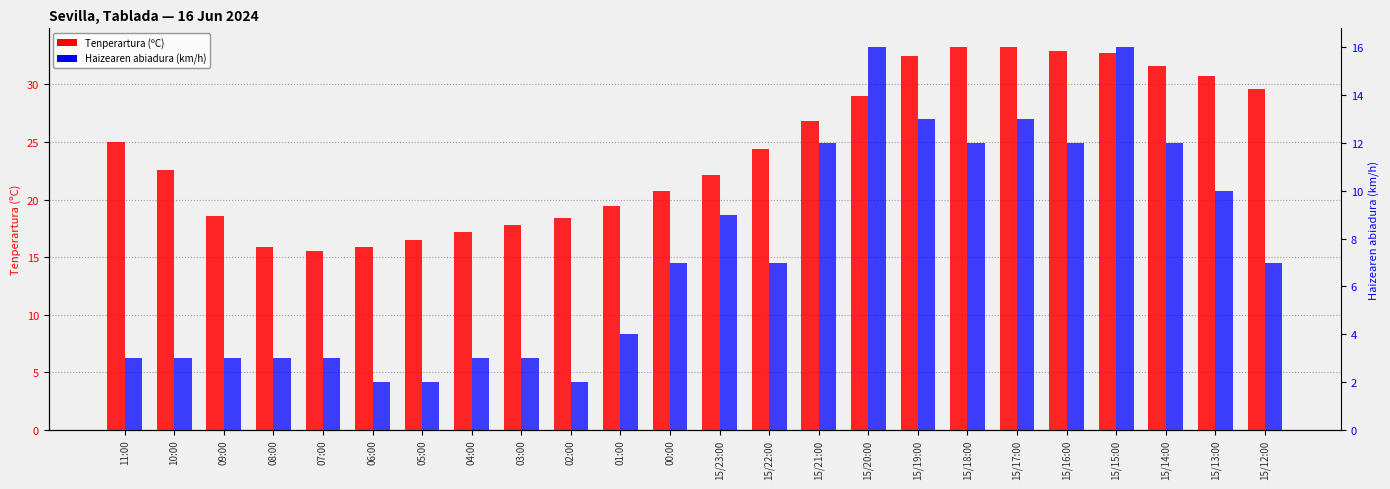

What is the minimum value for Haizearen abiadura (km/h)?

2.0